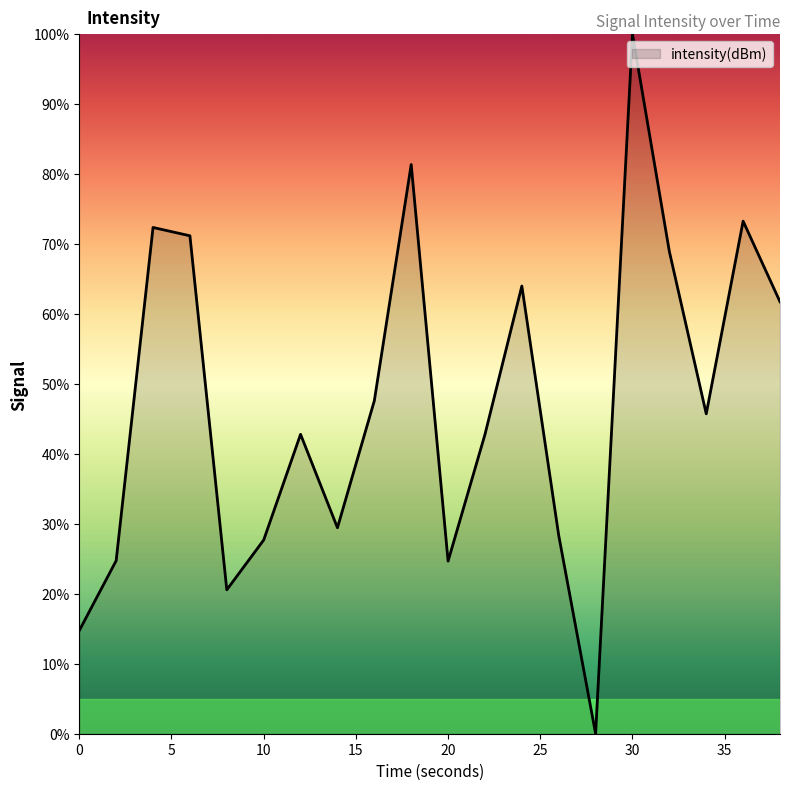

What is the difference between the maximum and minimum values?

100.0